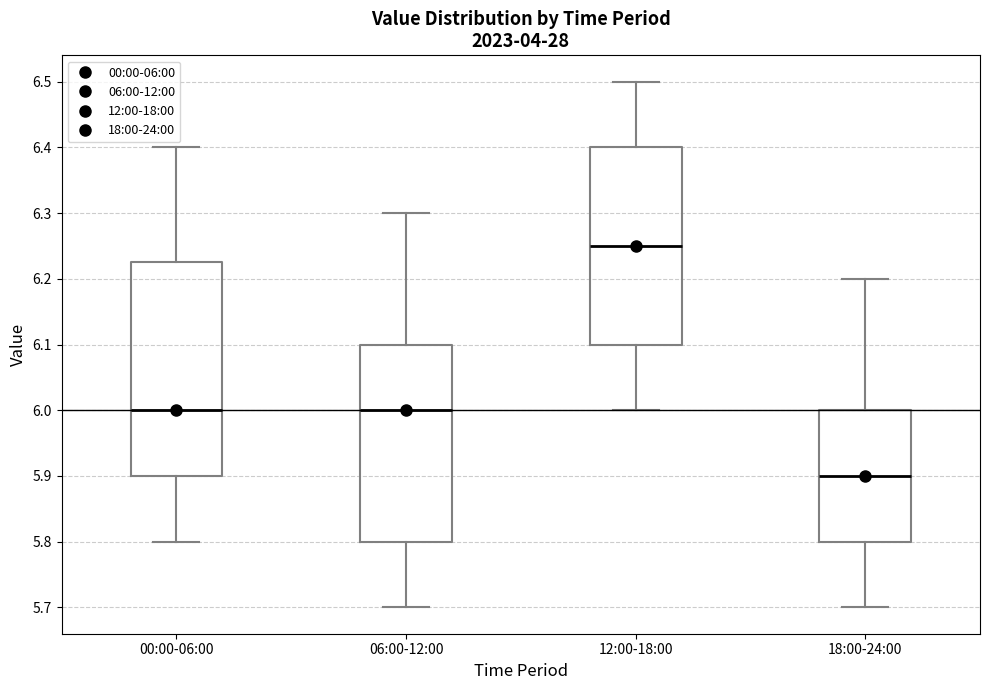

Which box's median line is the lowest?

18:00-24:00